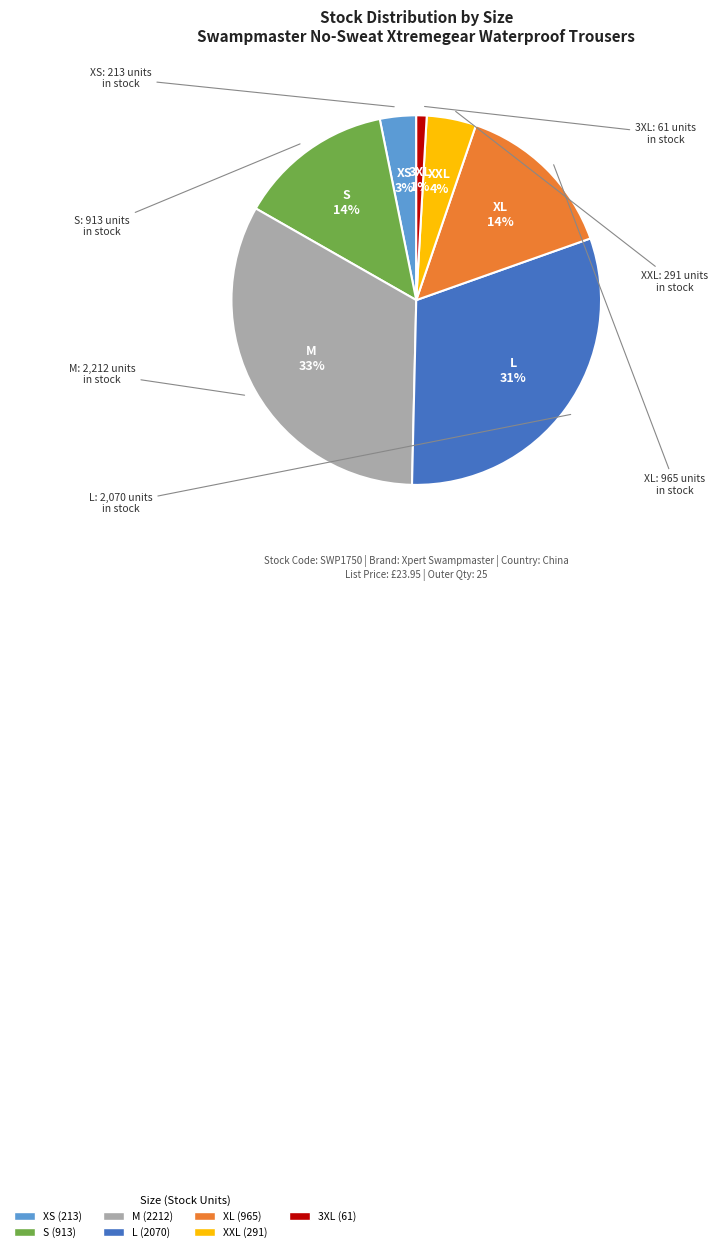

True or false: L accounts for 31% of the total.

True